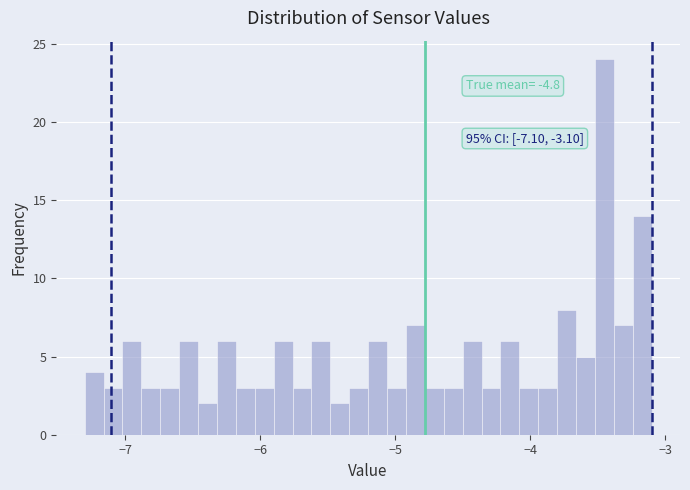

Around what value on the x-axis is the tallest bar? Give the approximate position of its centre, as read against the axis.

-3.4